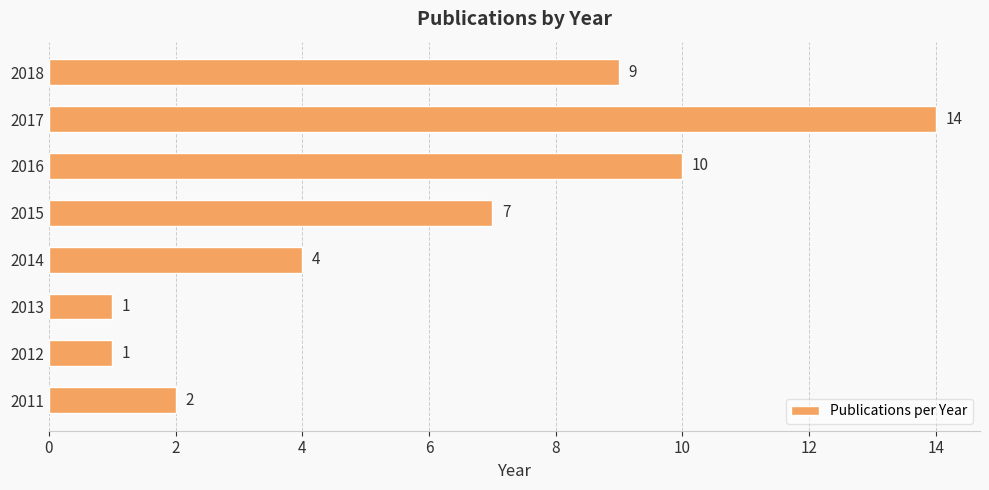

Between 2018 and 2016, which is larger?

2016